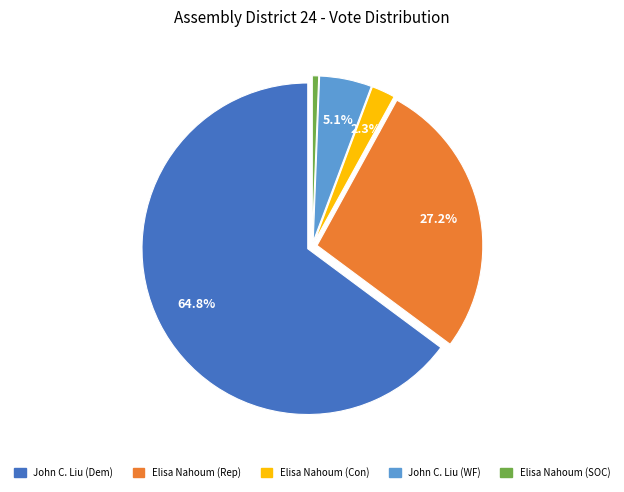

Does any single category account for the majority?

Yes